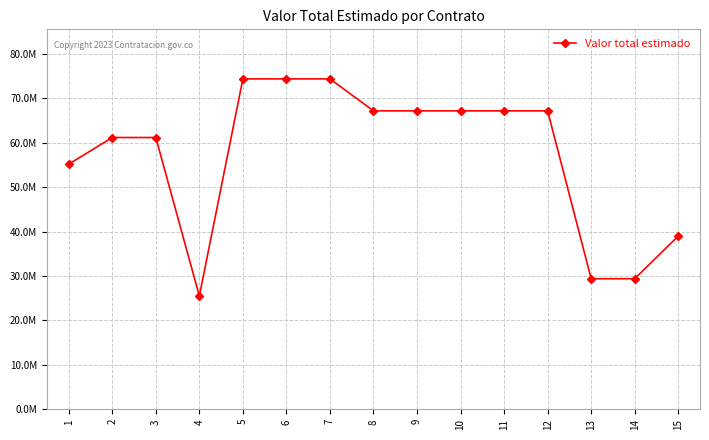

What is the value of the 8th point from the left?

67200000